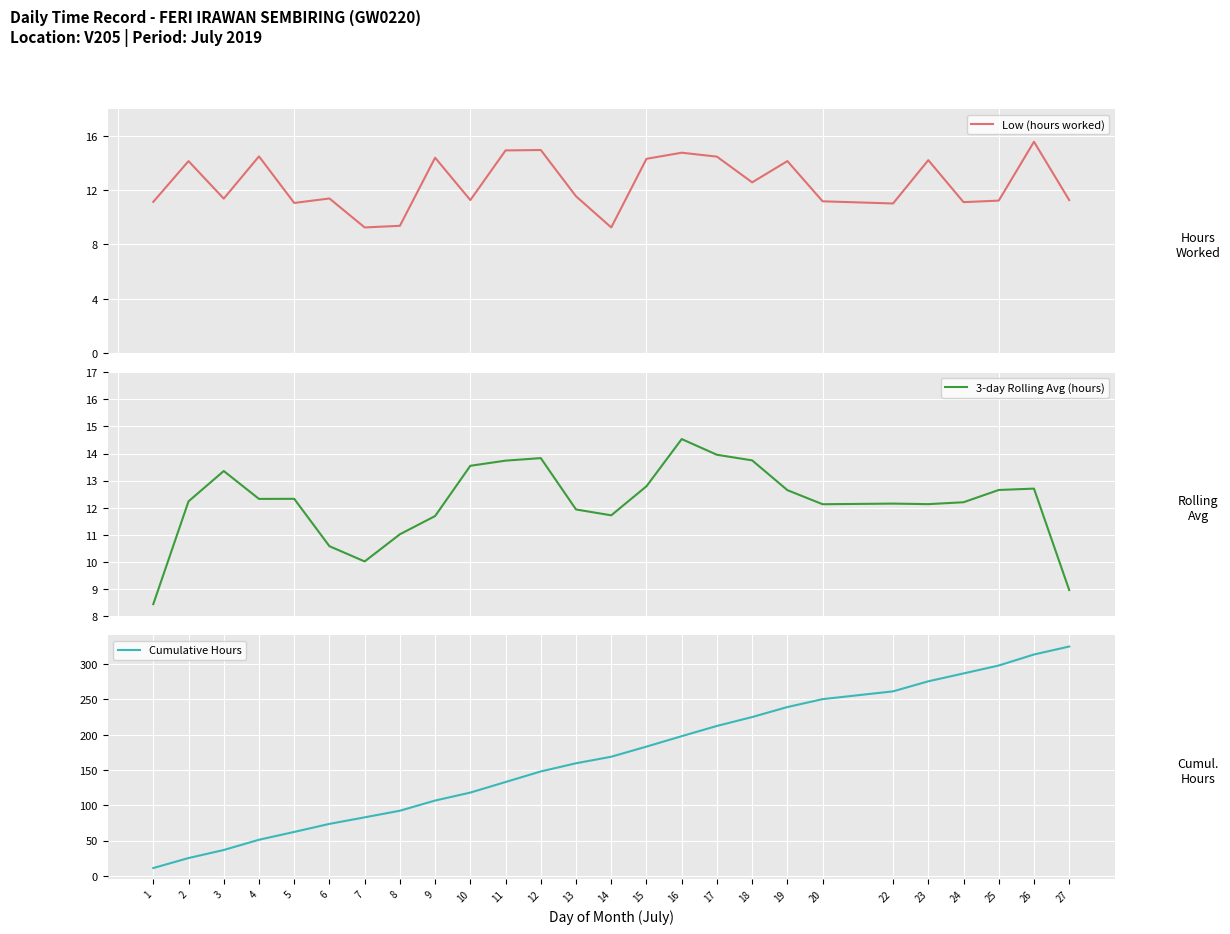

Where is the first local maximum for 3-day Rolling Avg (hours)?

3